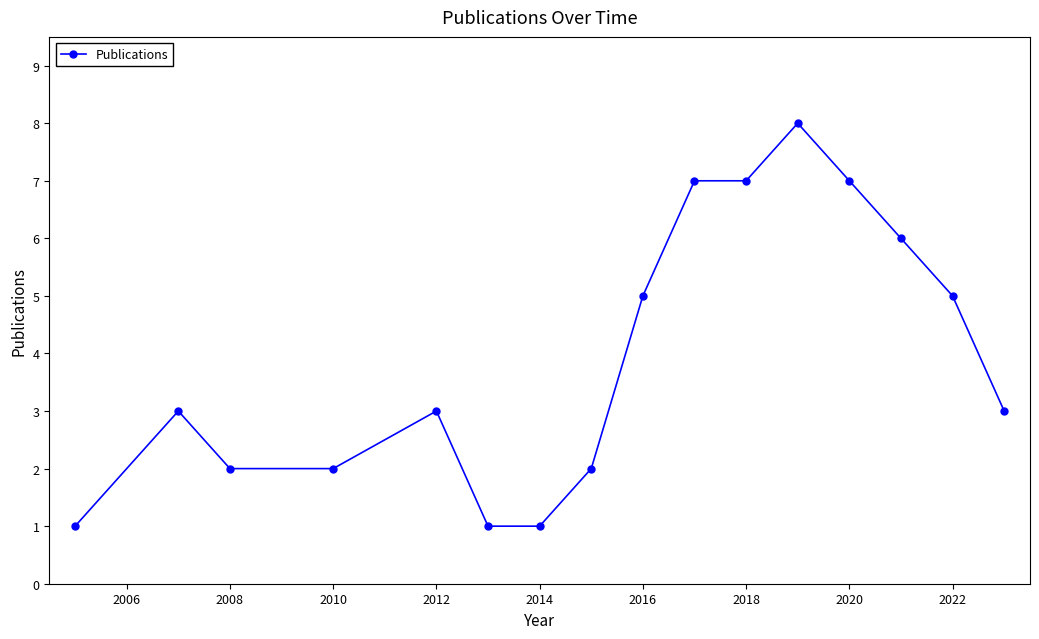

Count the number of categories in the chart.

16